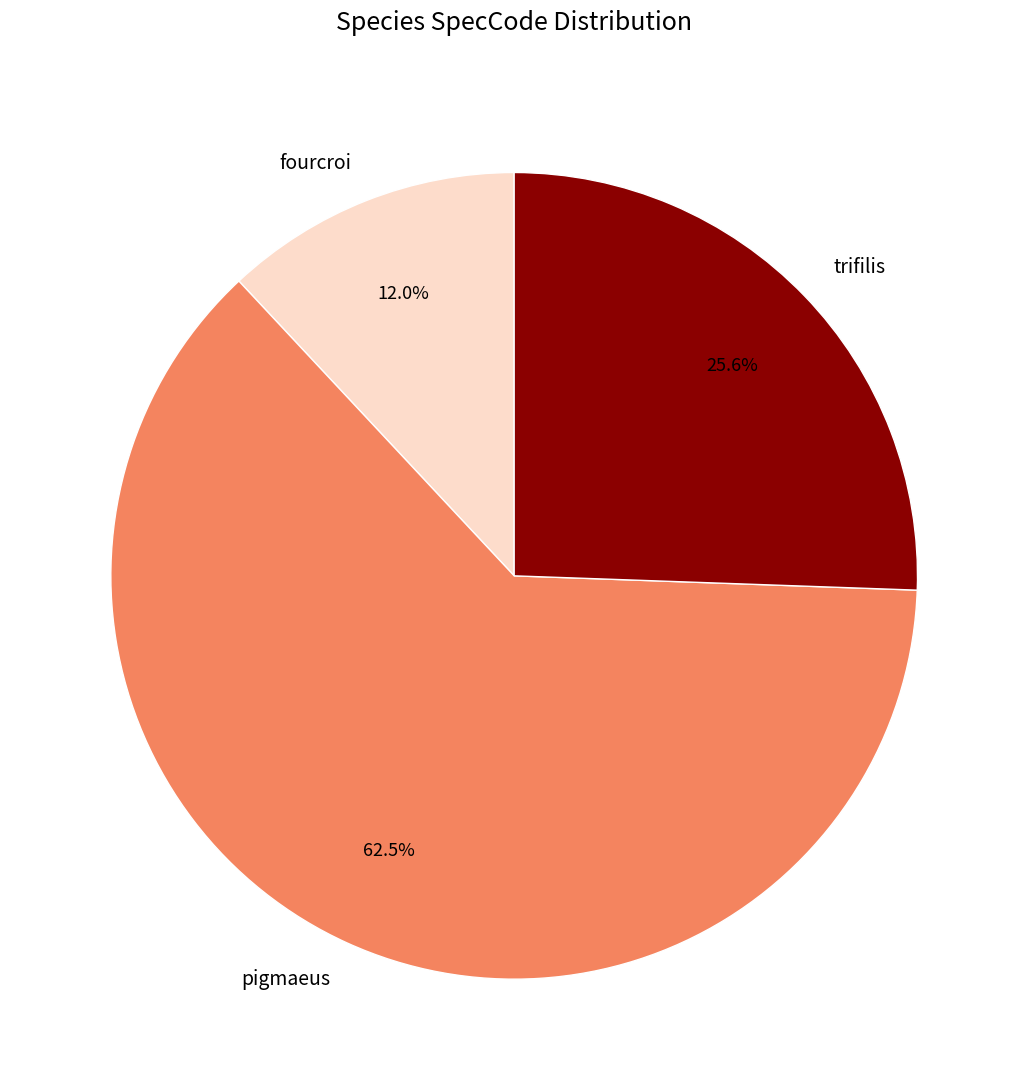

Which slice is the largest?

pigmaeus